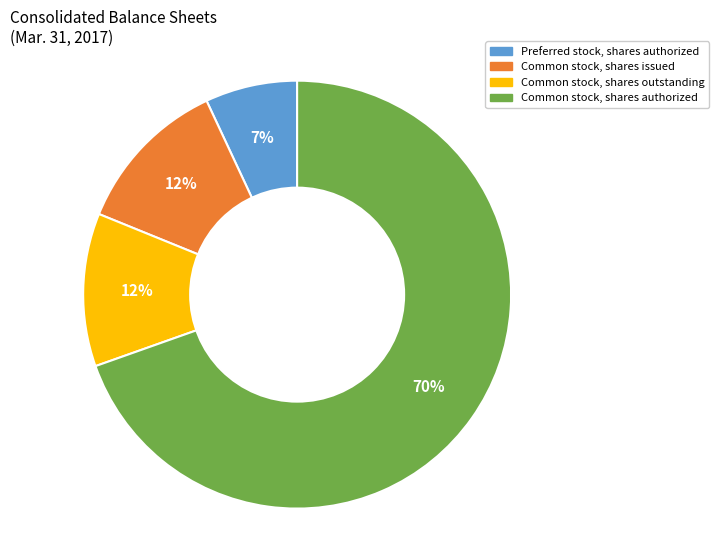

What is the smallest slice in the pie chart?

Preferred stock, shares authorized